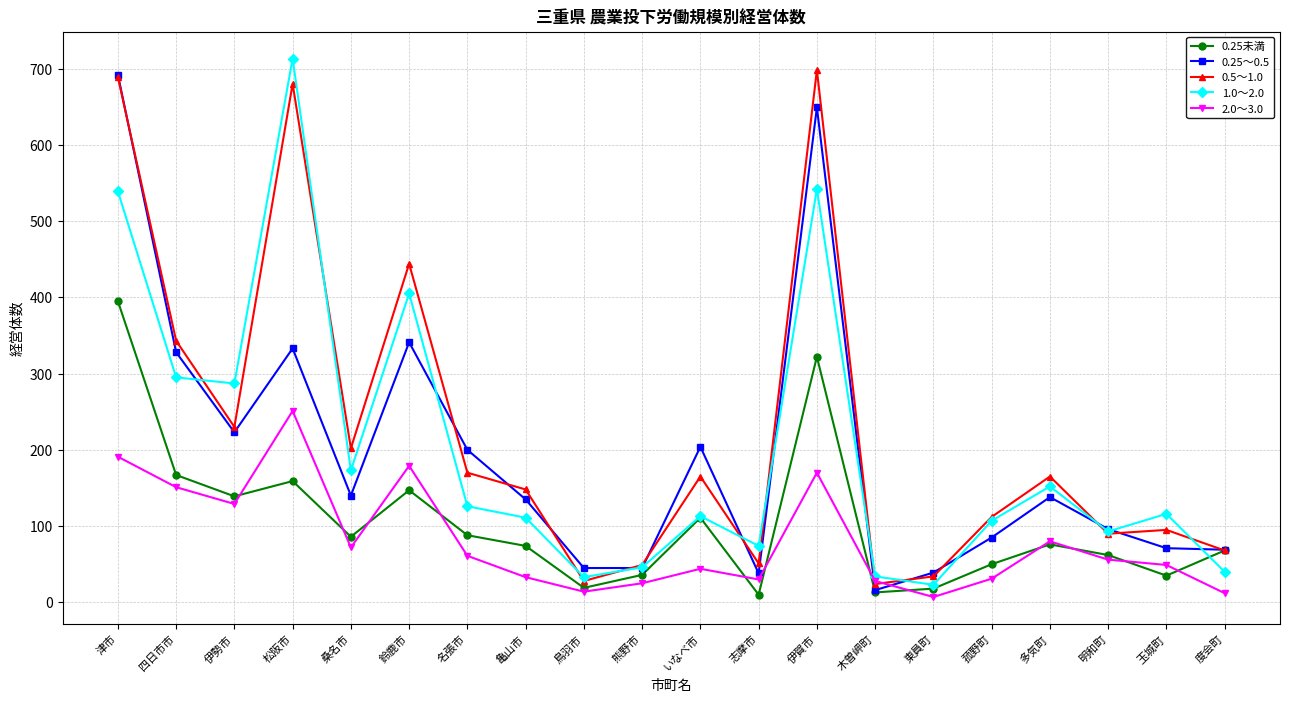

True or false: 0.25未満 has more than 1 points higher than both neighbors.

True